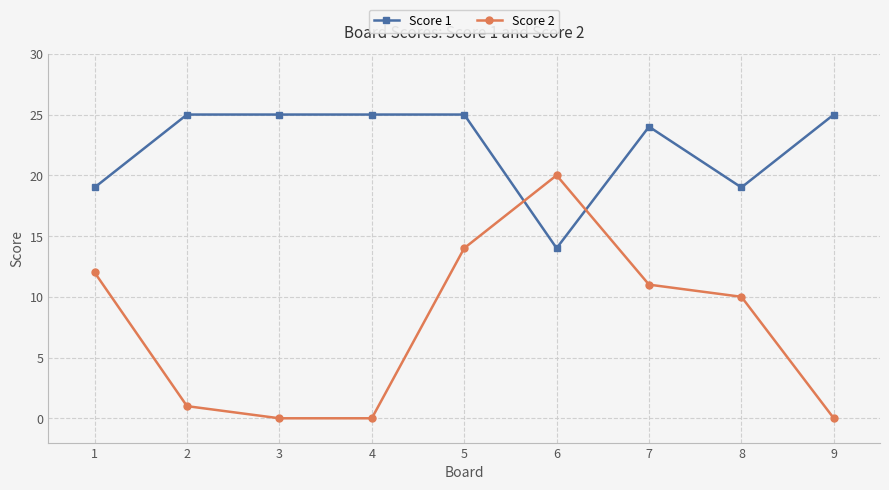

At which category does Score 2 reach its first local peak?

6